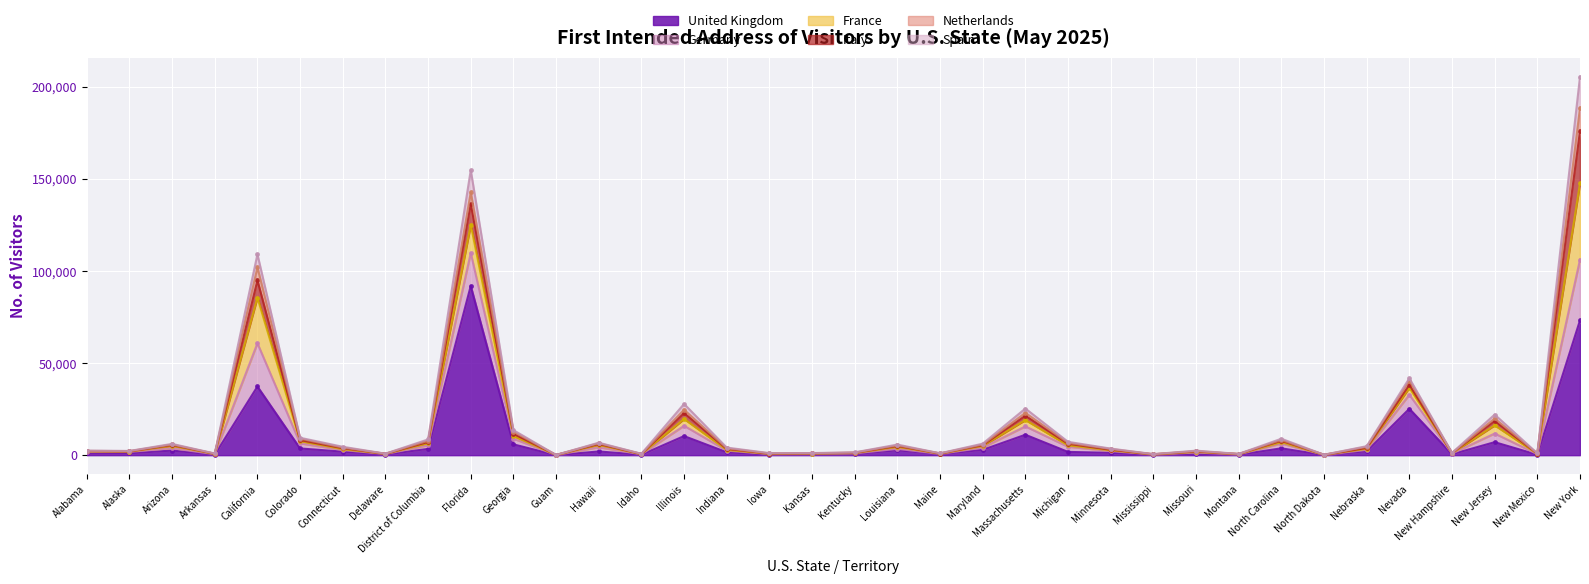

True or false: Spain and United Kingdom intersect in this chart.

False